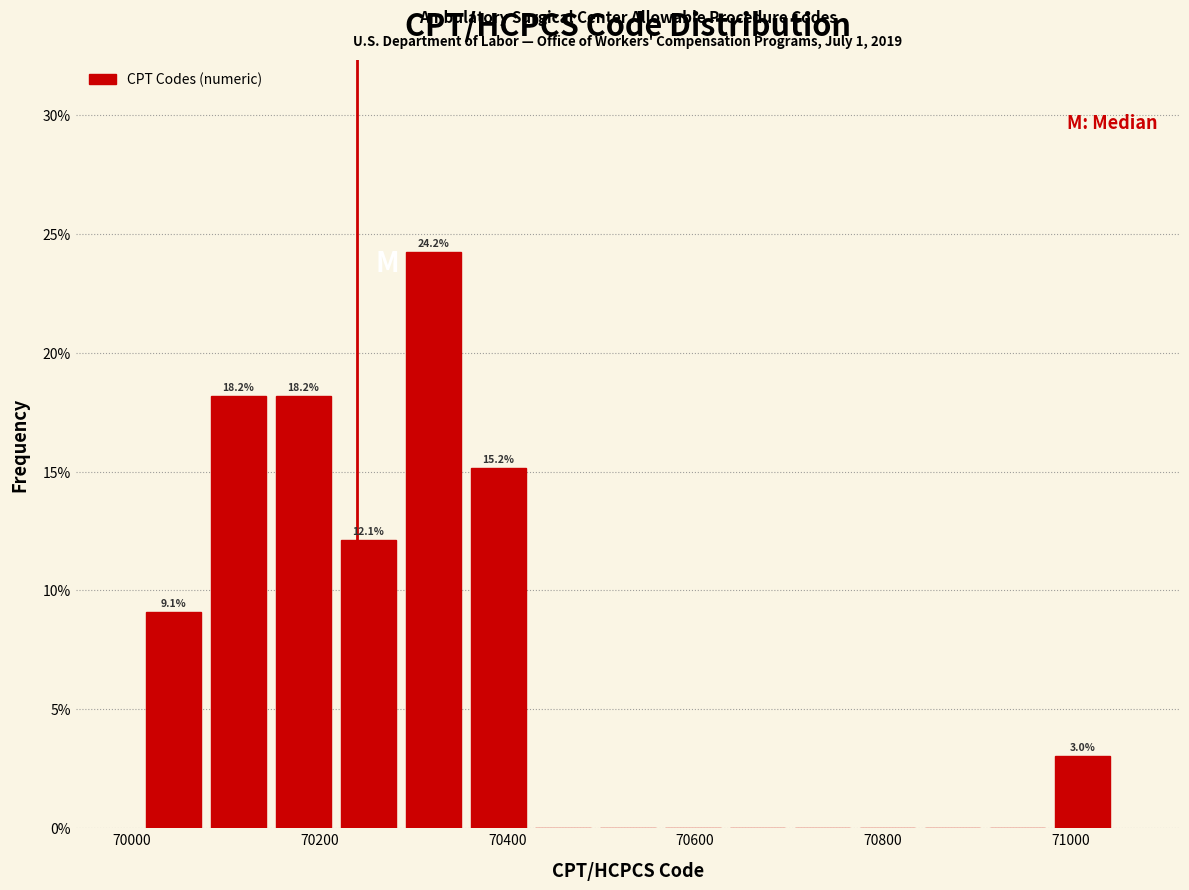

Around what value on the x-axis is the tallest bar? Give the approximate position of its centre, as read against the axis.

70320